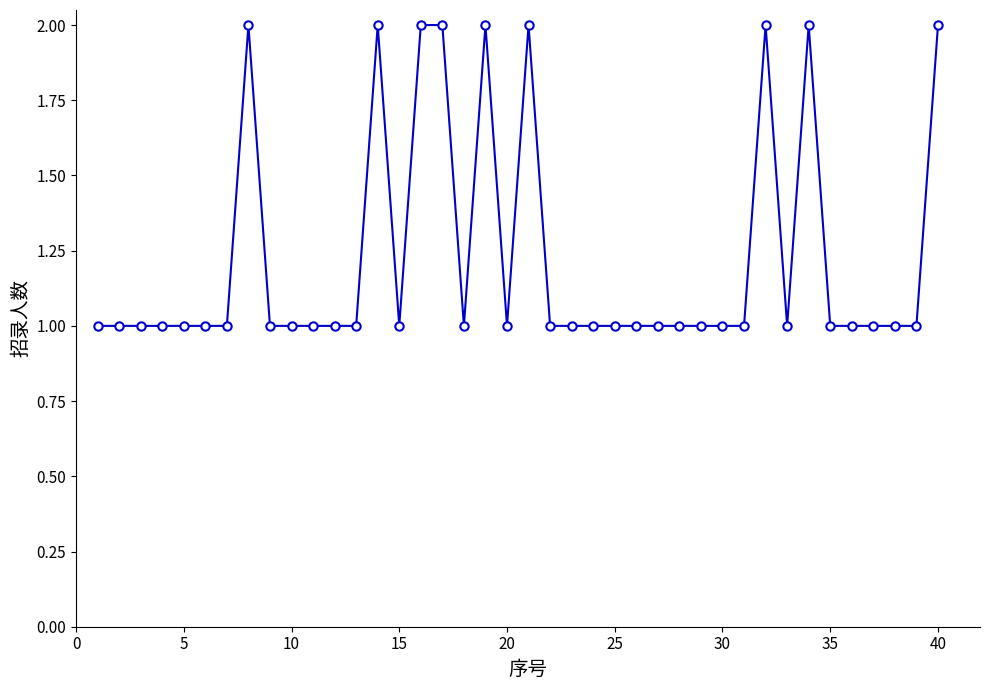

What is the value of the 31st point from the left?

1